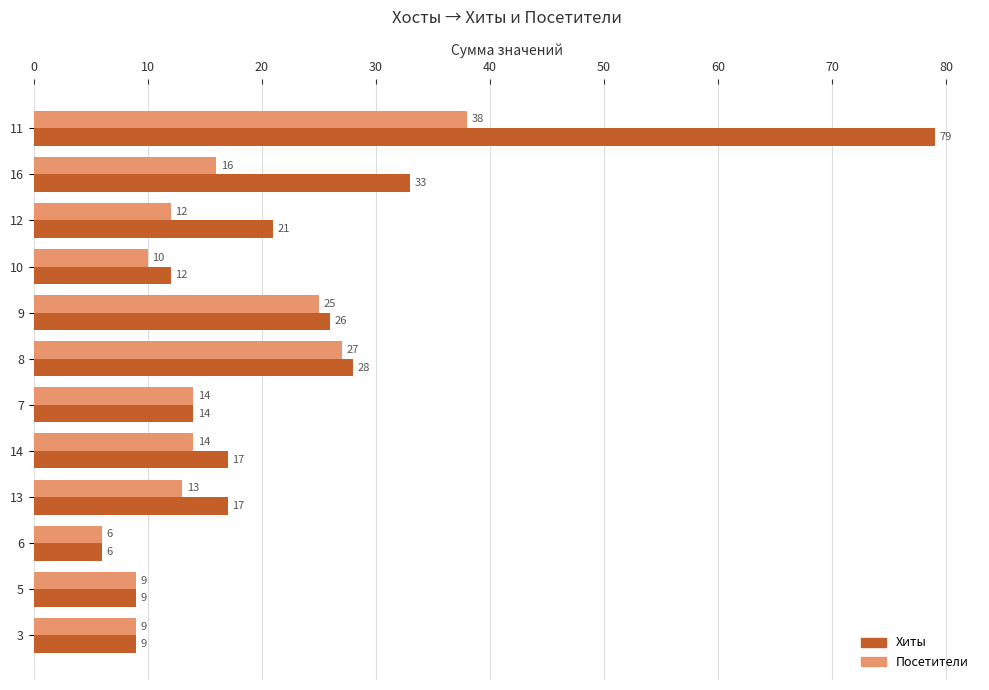

The value of Хиты at 6 is 6. True or false?

True